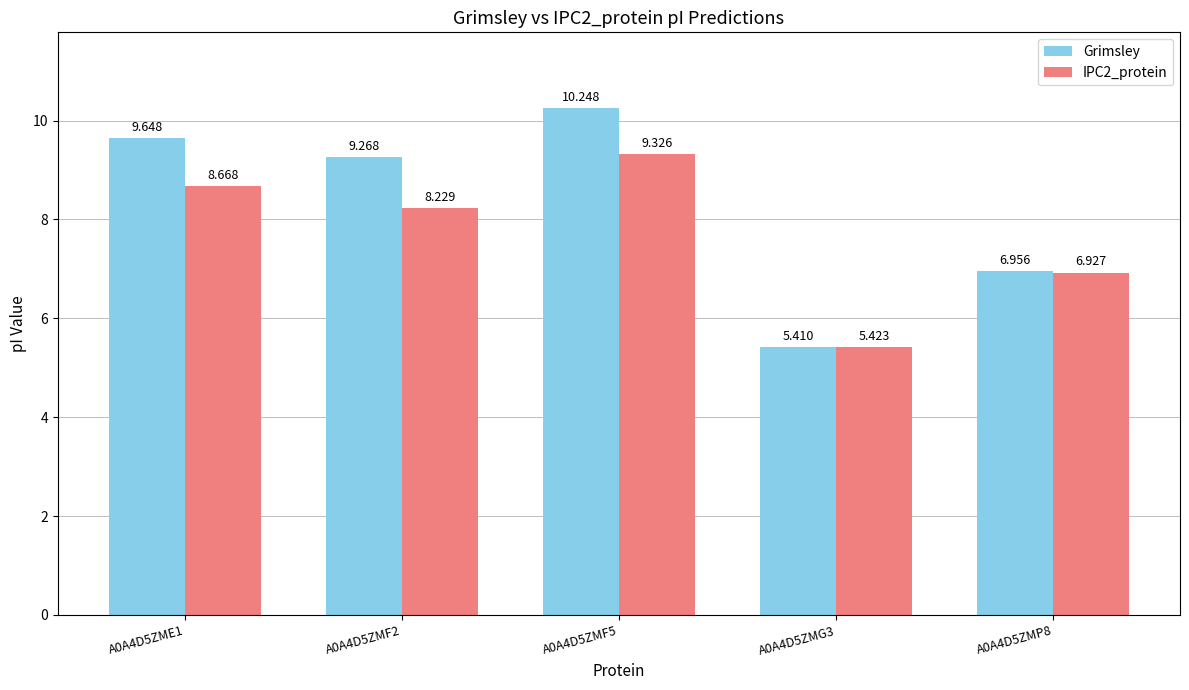

Count the number of categories in the chart.

5